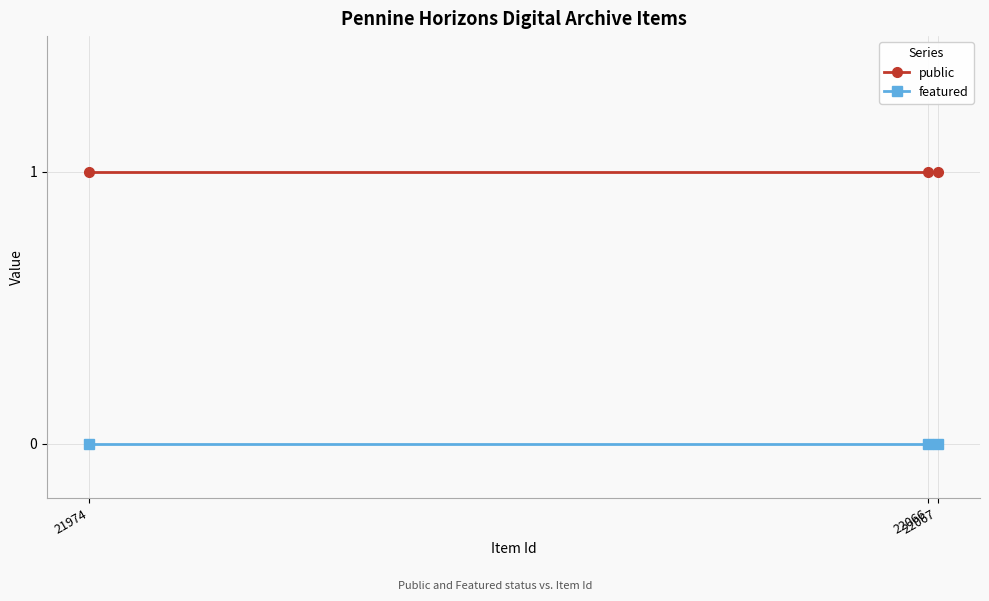

At how many categories does at least one series exceed 0?

3